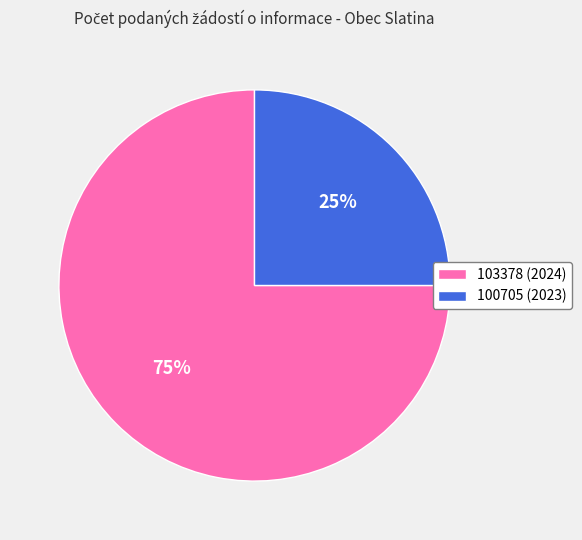

Which slice is the largest?

103378 (2024)